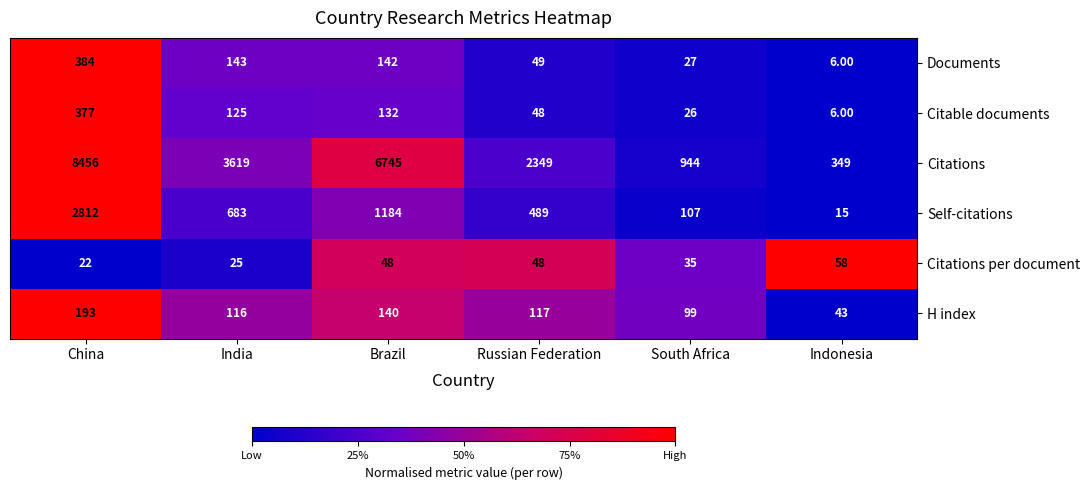

What is the spread (max minus min) of values at Indonesia?

343